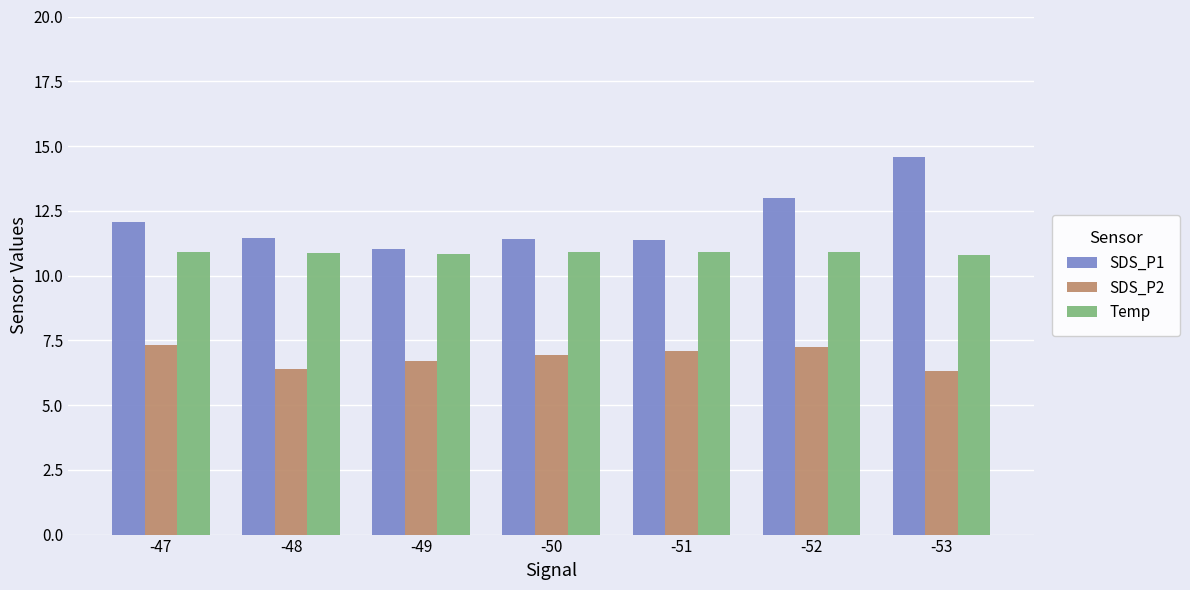

Rank the series at -51 from lowest to highest value.

SDS_P2, Temp, SDS_P1